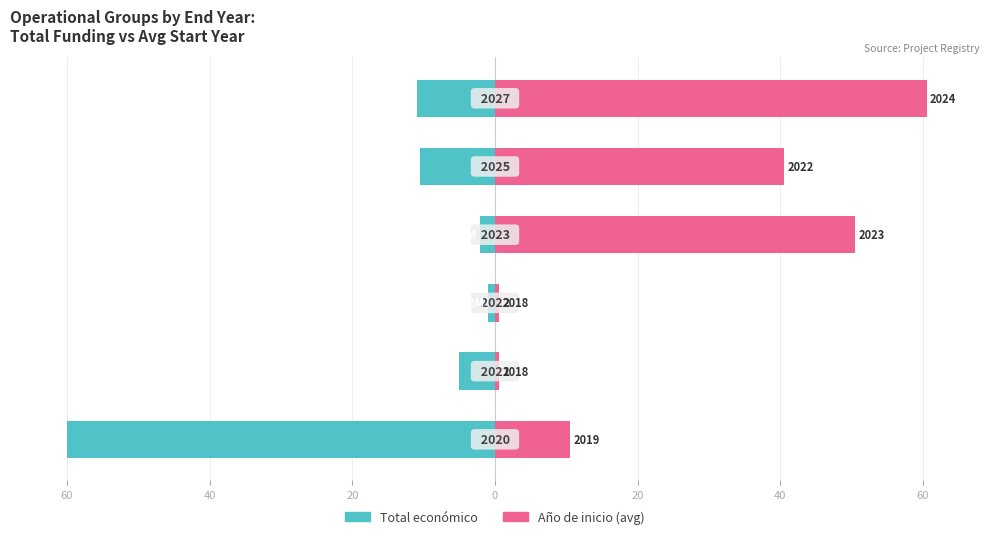

Count the number of data series in this chart.

2